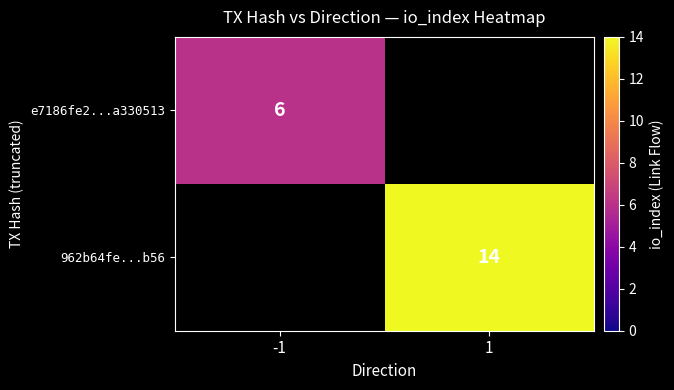

The 962b64fe...b56 series shows 14 at 1. True or false?

True